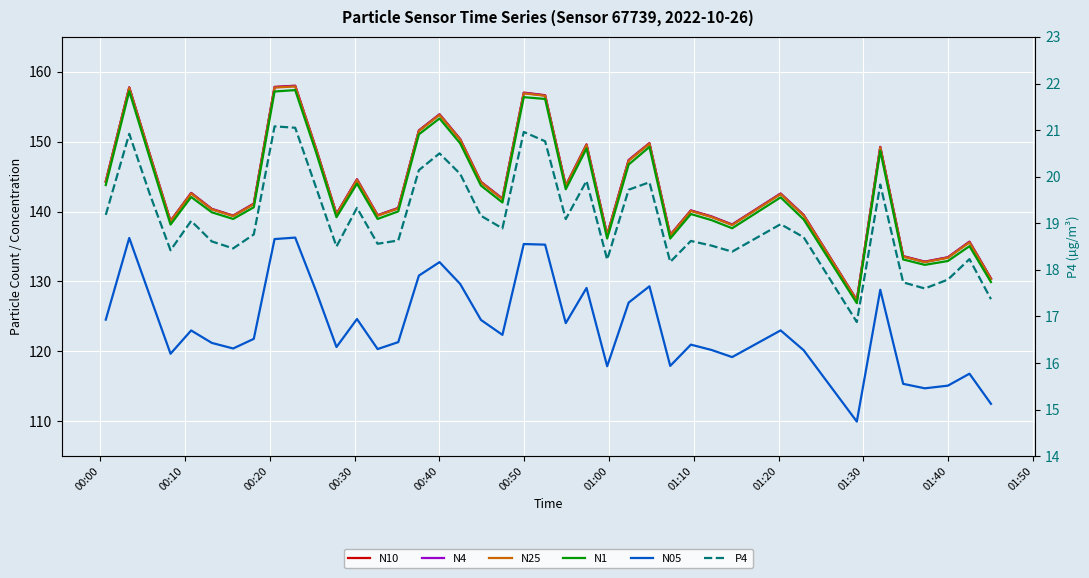

Is this an area chart (filled region under the line)?

No